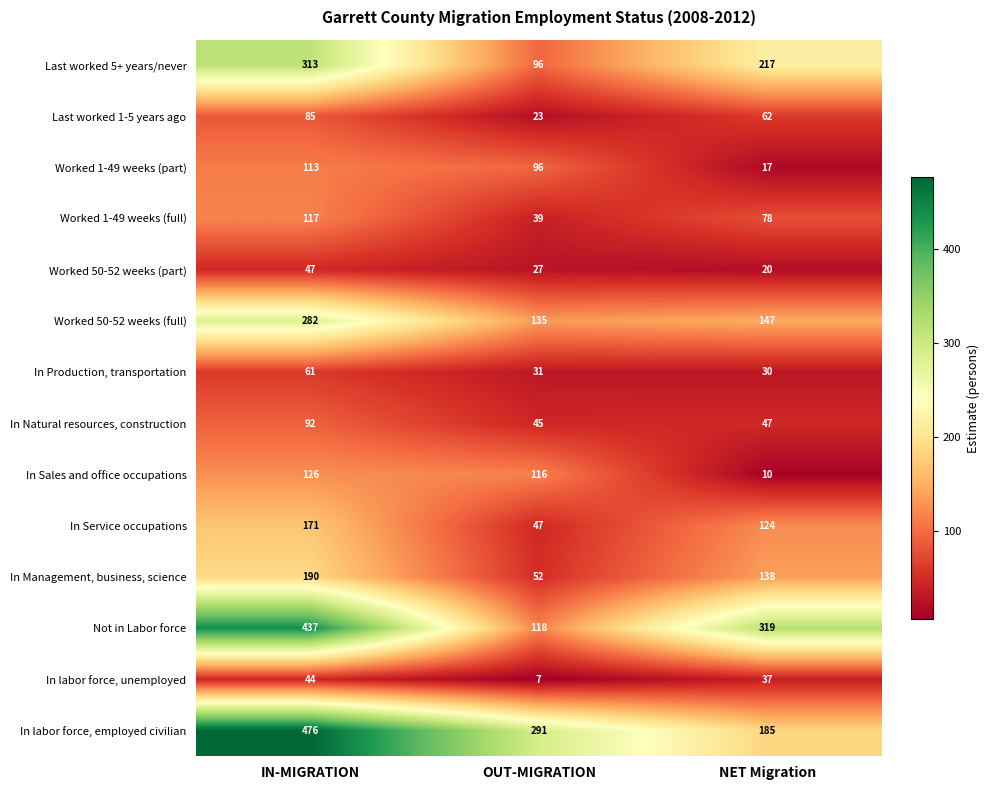

What is the sum of the In Sales and office occupations values at NET Migration and OUT-MIGRATION?

126